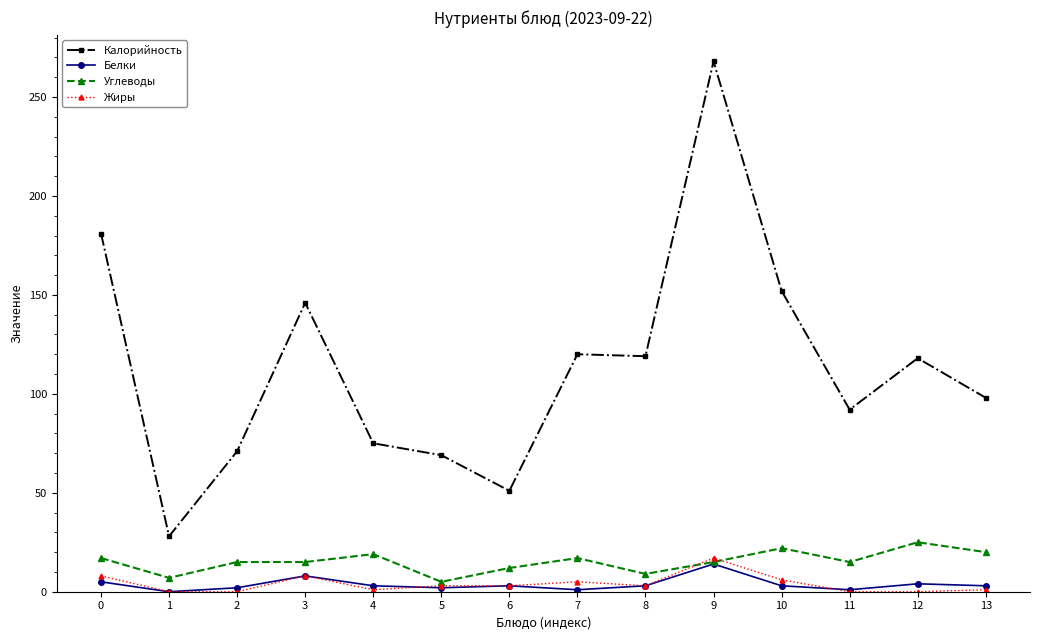

True or false: Калорийность and Жиры cross at least once.

False